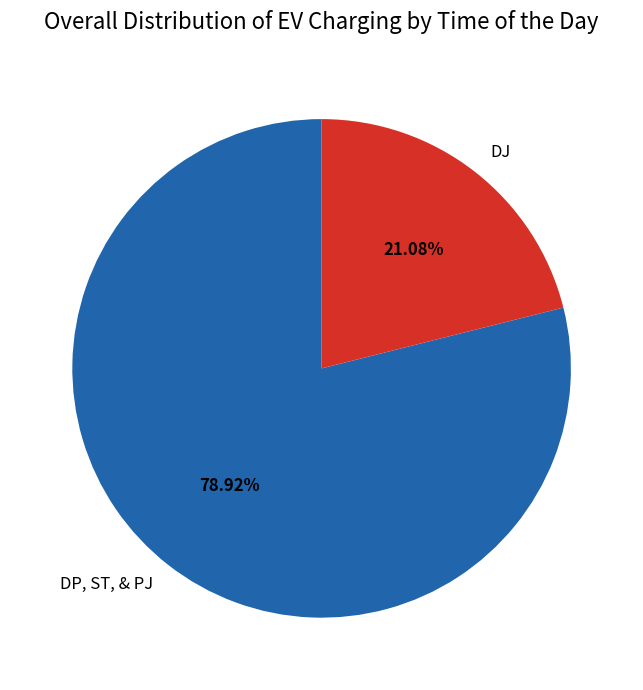

To the nearest percent, what percentage of the pie is DJ?

21%